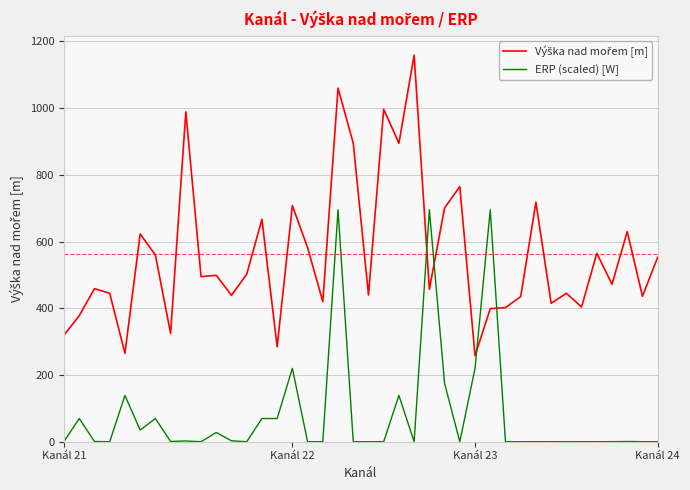

What is the highest value of the ERP (scaled) [W] series?

695.4